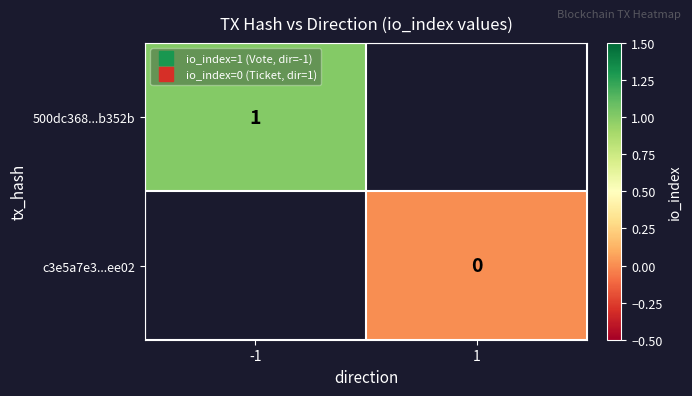

Which category has the lowest value across all series?

1